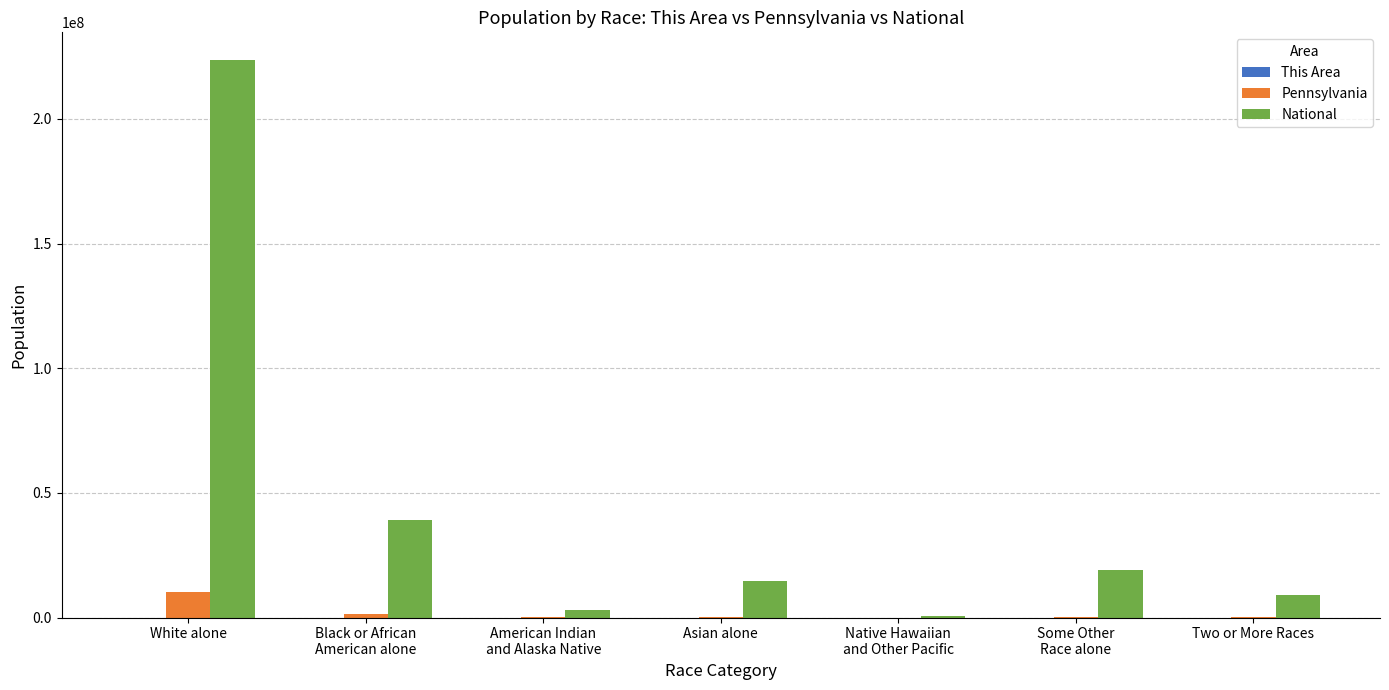

What is the difference between the National values at Two or More Races and Some Other
Race alone?

10098295